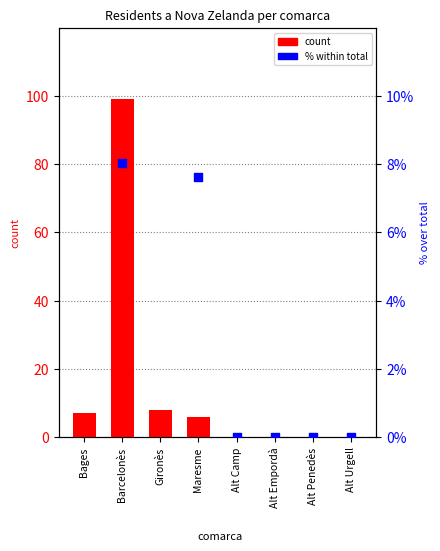

Which series contains the highest Y value?

count